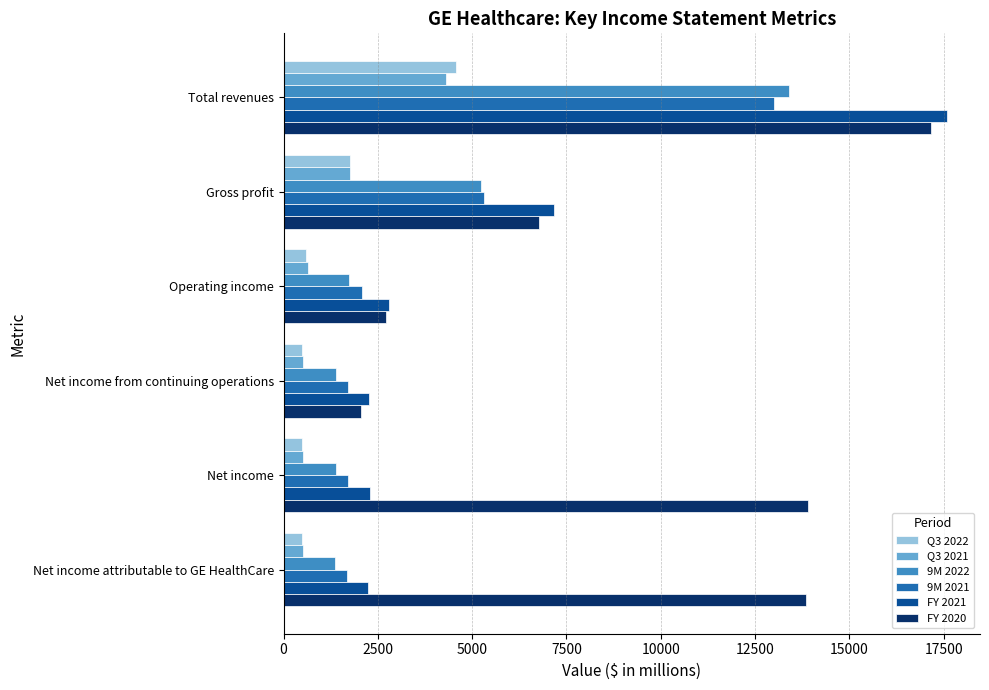

What are all the series names shown in the legend?

Q3 2022, Q3 2021, 9M 2022, 9M 2021, FY 2021, FY 2020